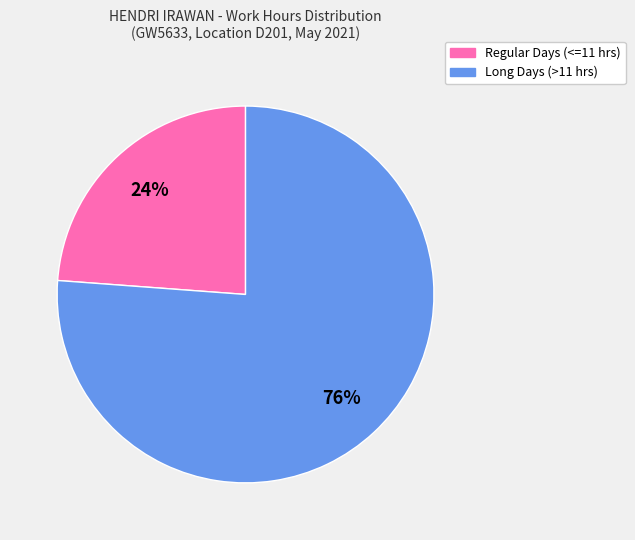

Is there any slice that represents more than half of the pie?

Yes